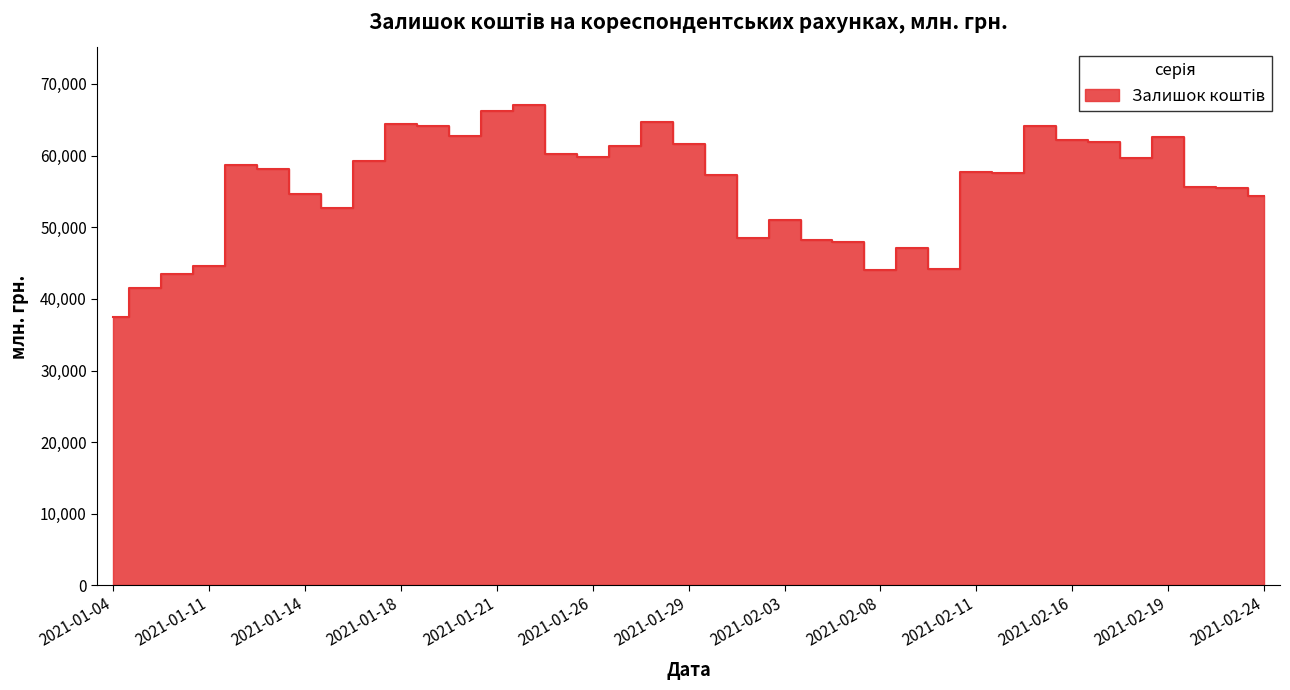

Approximately how many times larger is the value at 2021-02-01 compared to 2021-01-05?

1.4